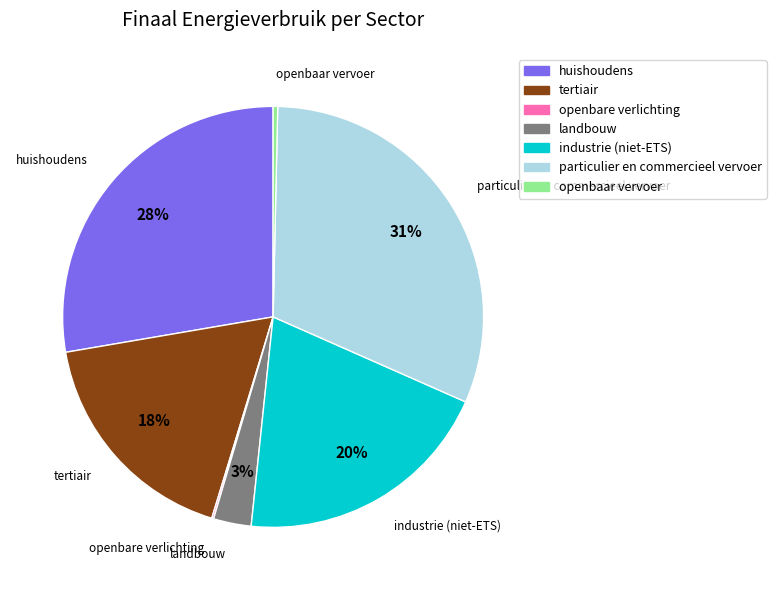

Which category has the biggest portion of the pie?

particulier en commercieel vervoer